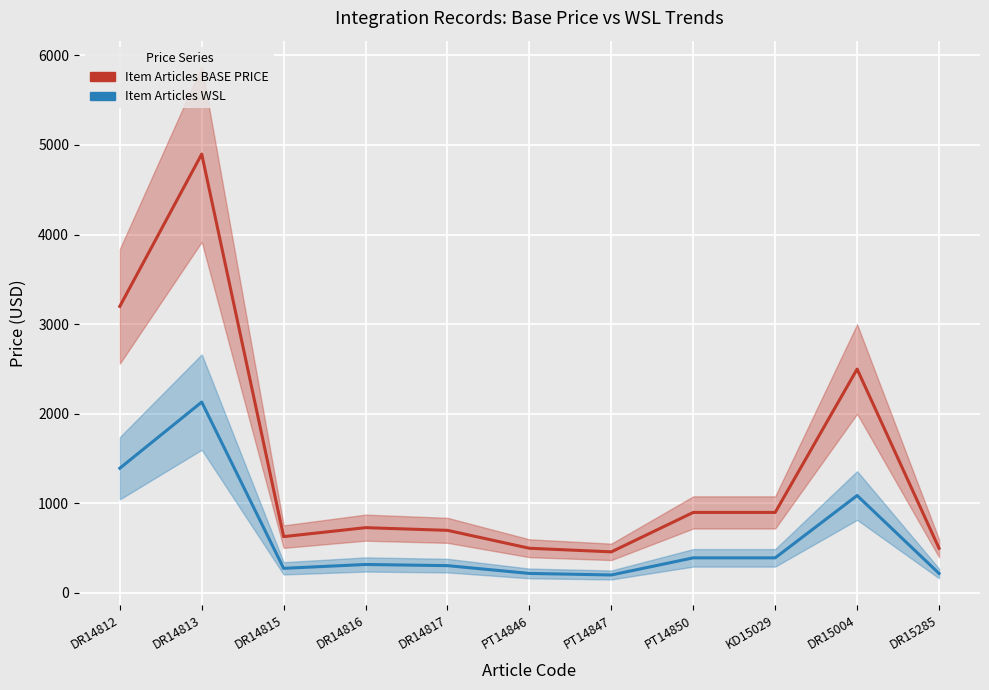

The Item Articles WSL series shows 100 at DR15285. True or false?

False